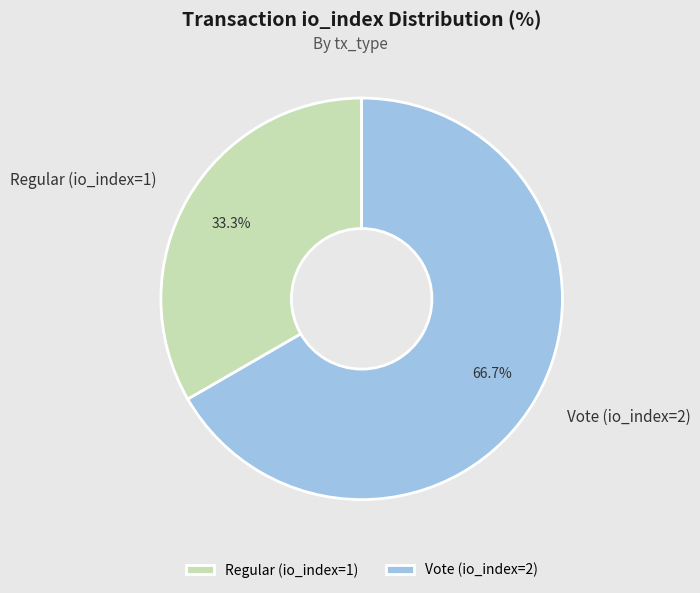

Do Regular (io_index=1) and Vote (io_index=2) together represent more than half of the pie?

Yes